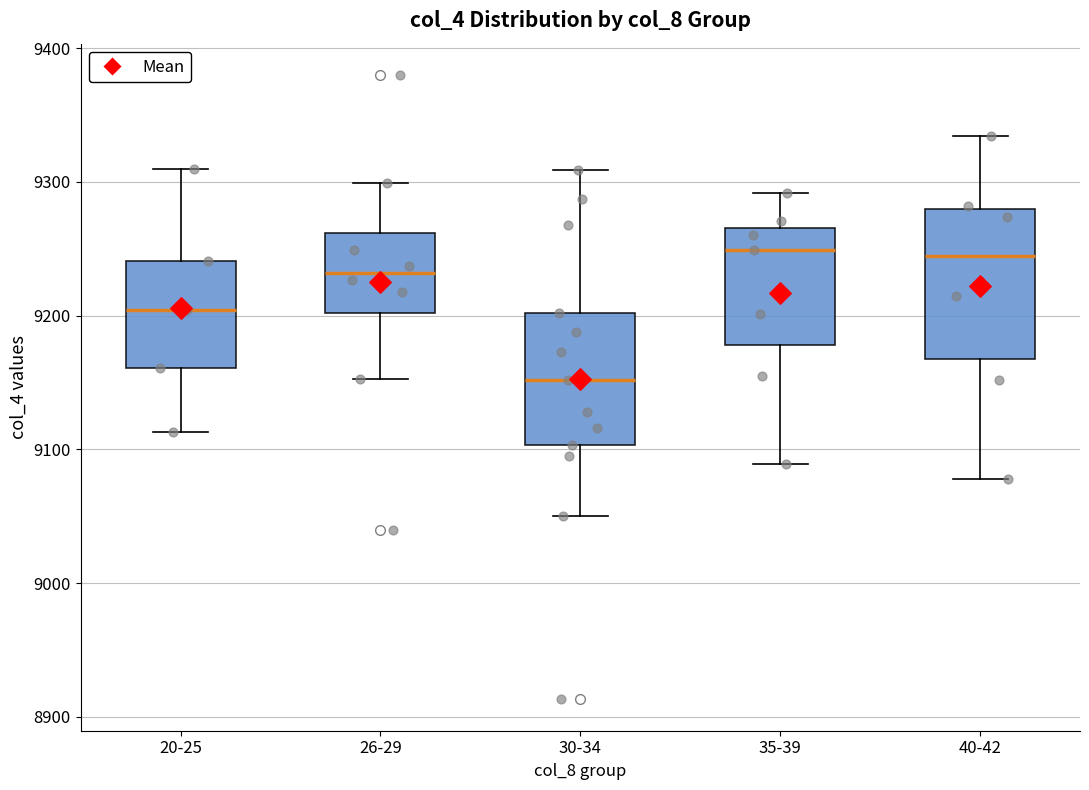

Reading left to right, read every box against the y-axis: the position of its median line, the range the box covers, and the ends of its whiskers. The values are not printed on the chart, so give them approximately, as read against the axis.

20-25: median 9200, box 9160 to 9240, whiskers 9110 to 9310
26-29: median 9230, box 9200 to 9260, whiskers 9150 to 9300
30-34: median 9150, box 9100 to 9200, whiskers 9050 to 9310
35-39: median 9250, box 9180 to 9270, whiskers 9090 to 9290
40-42: median 9240, box 9170 to 9280, whiskers 9080 to 9330